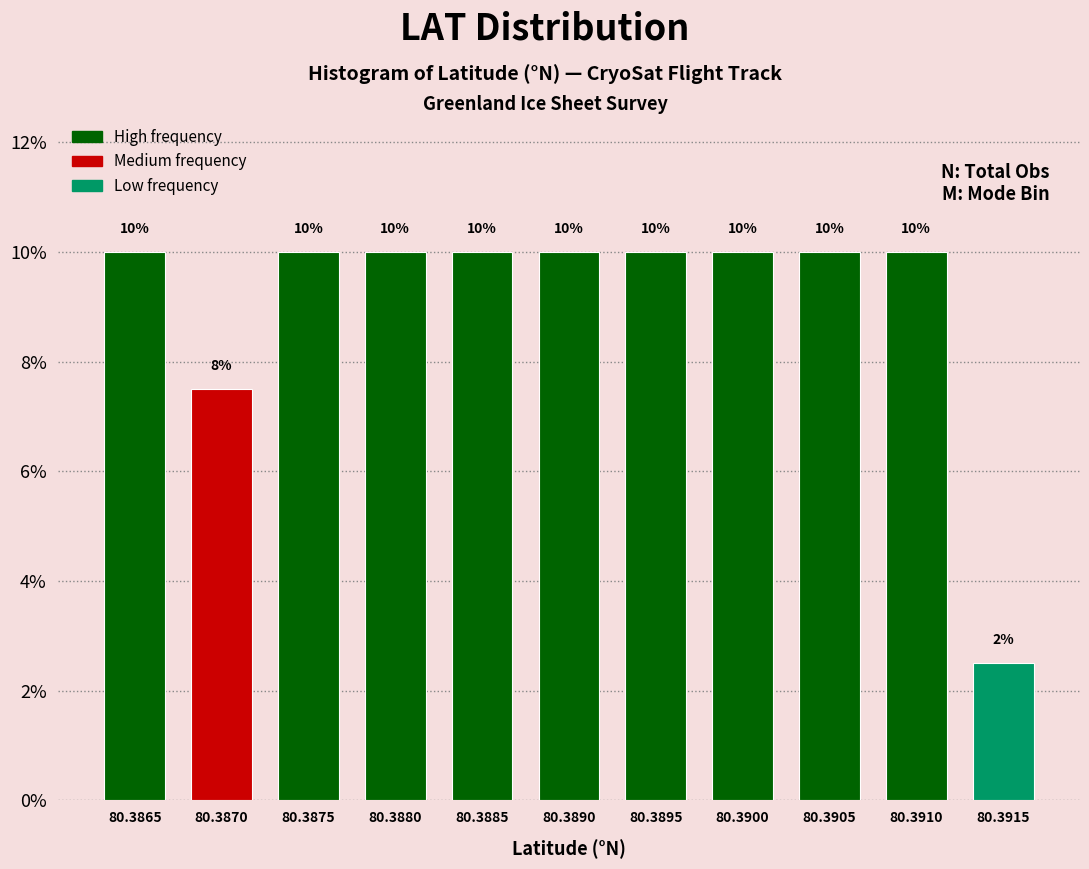

Is it true that the value at 80.3905 is 14.8?

False